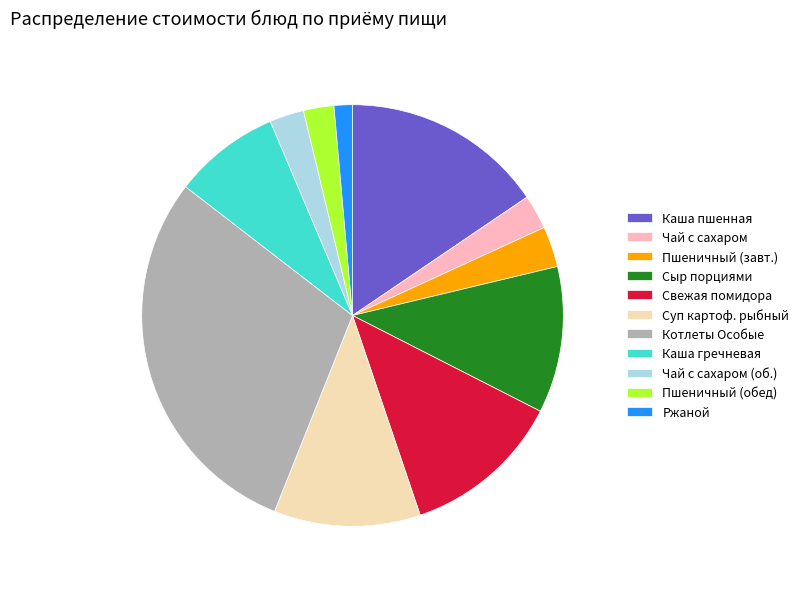

Which slice is the smallest?

Ржаной